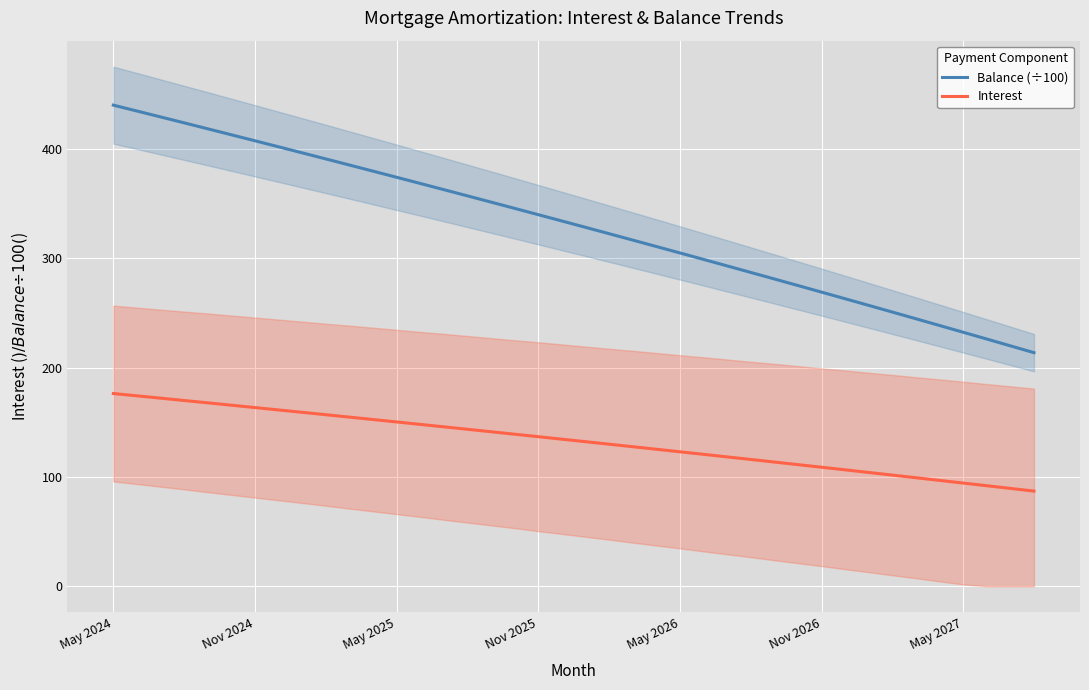

True or false: Interest and Balance (÷100) intersect in this chart.

False